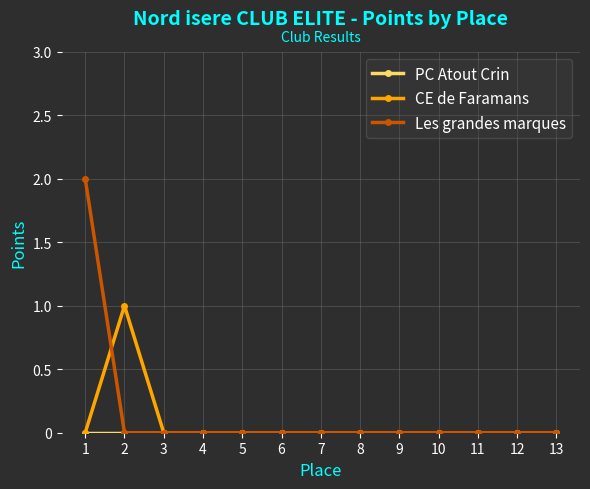

Which series has the largest range (max minus min)?

Les grandes marques